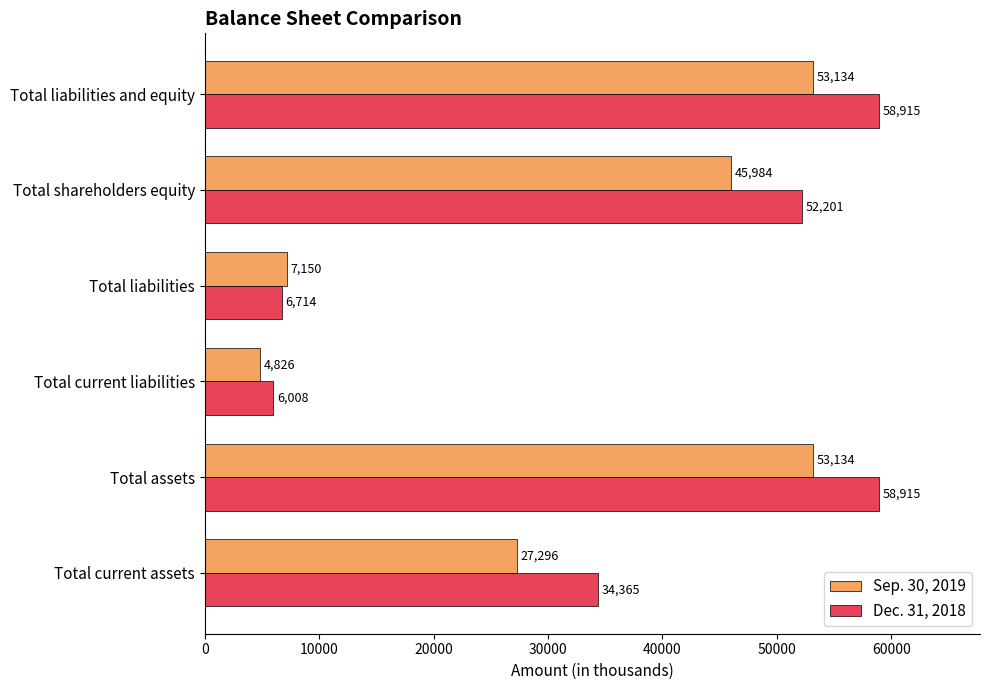

What are all the series names shown in the legend?

Sep. 30, 2019, Dec. 31, 2018